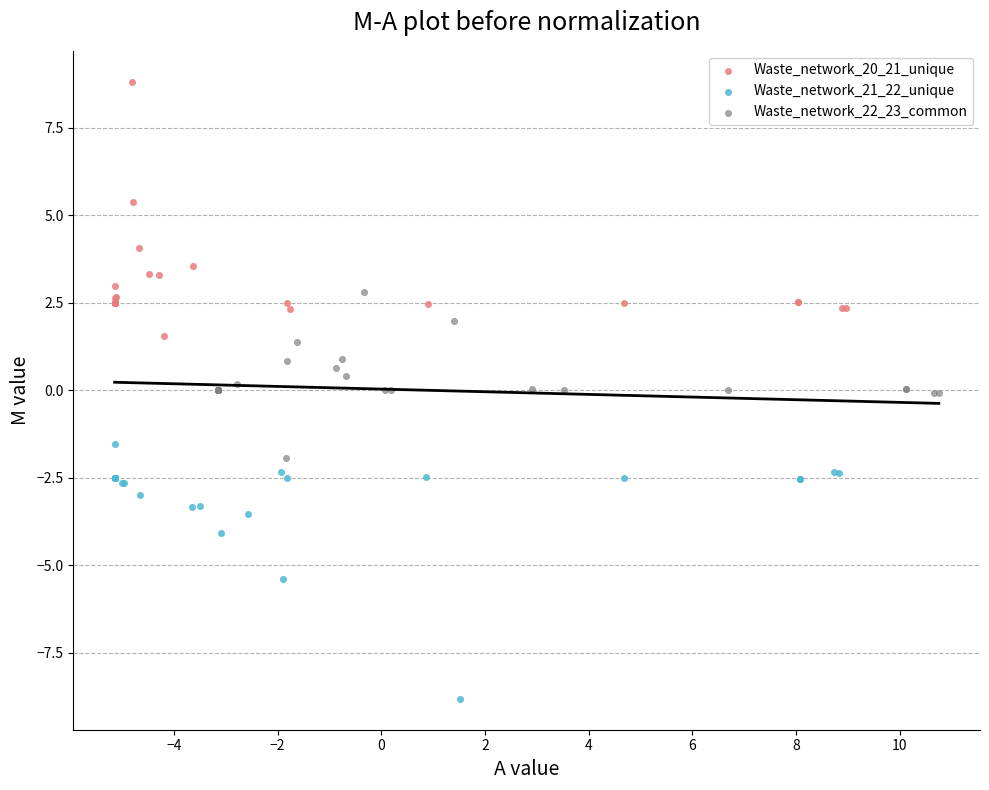

Which series contains the highest Y value?

Waste_network_20_21_unique